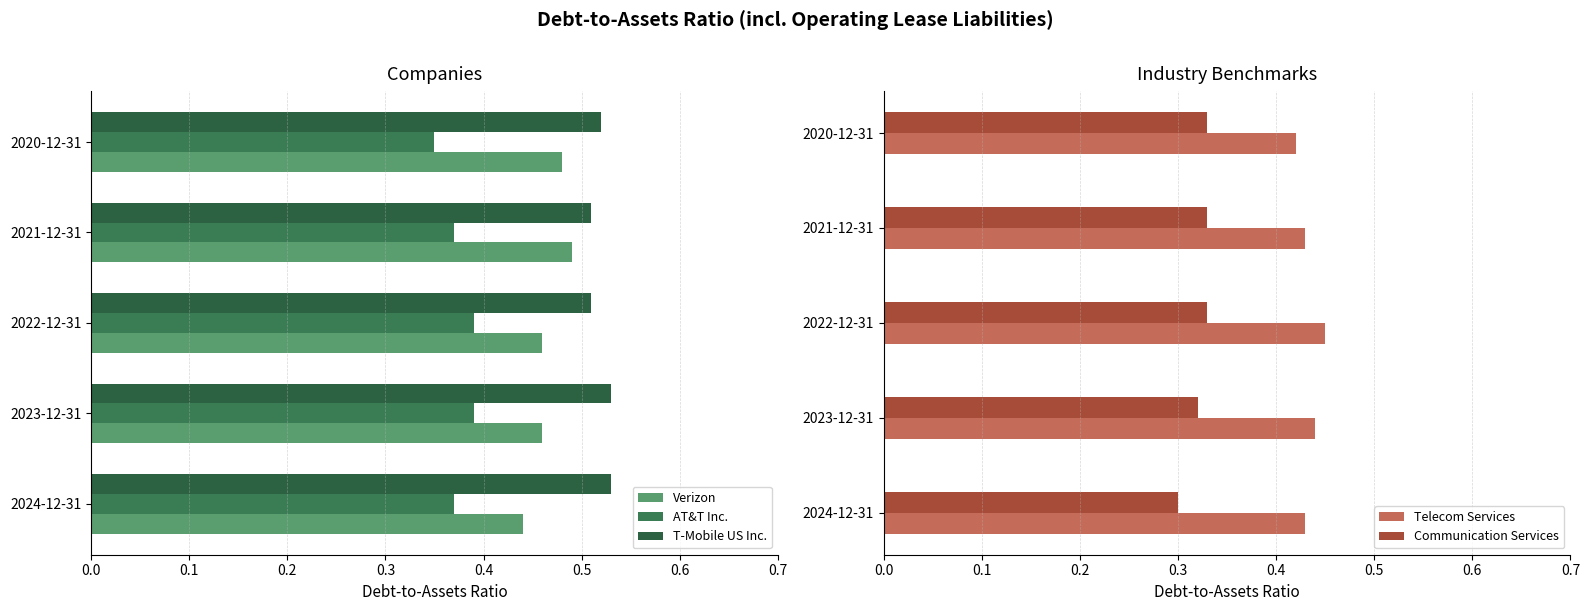

What is the sum of all AT&T Inc. values?

1.9